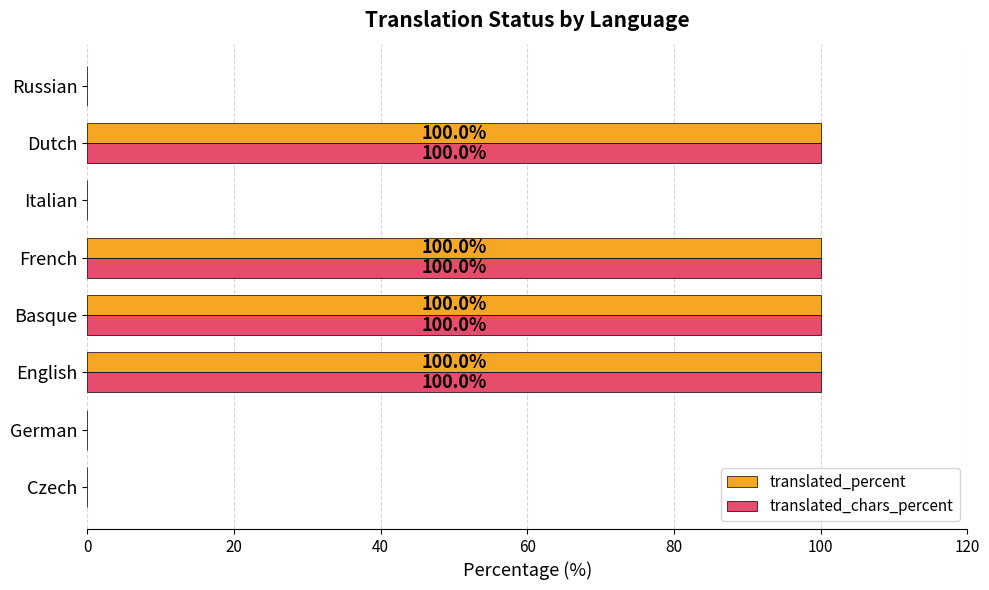

Count the number of categories in the chart.

8